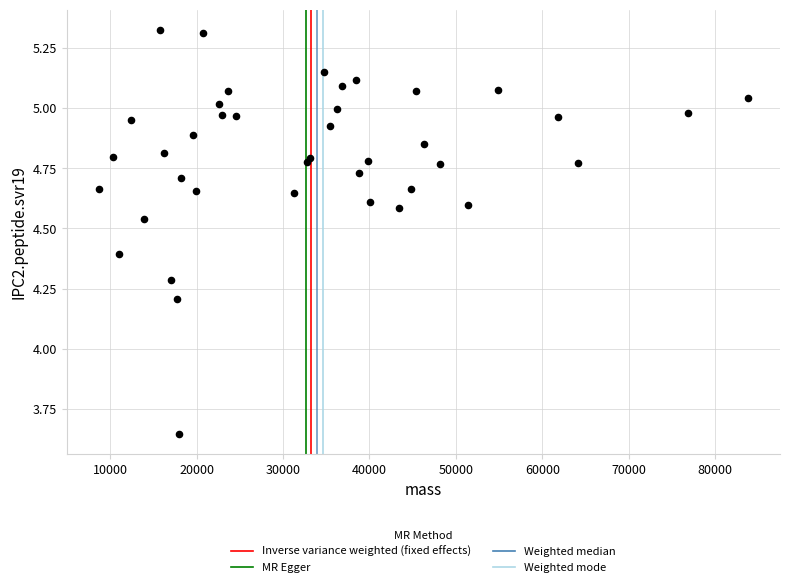

What Y value in the scatter plot is closest to 4?

4.2